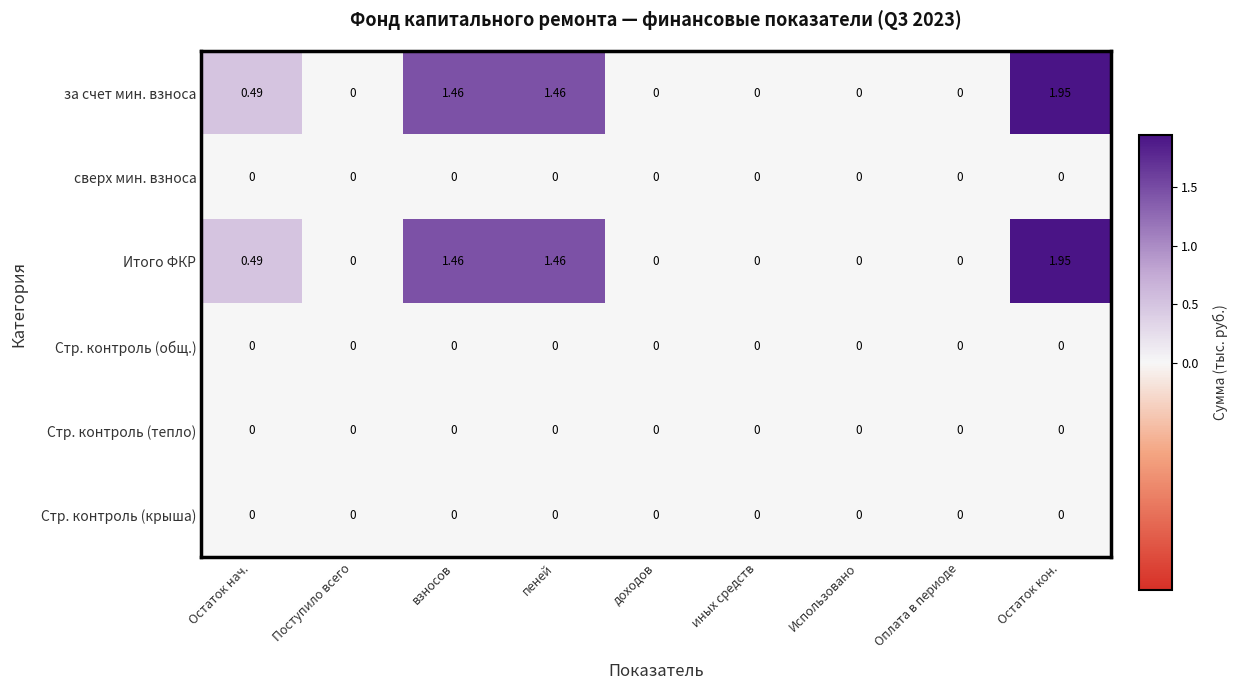

At which category is the sum across all series the highest?

Остаток кон.